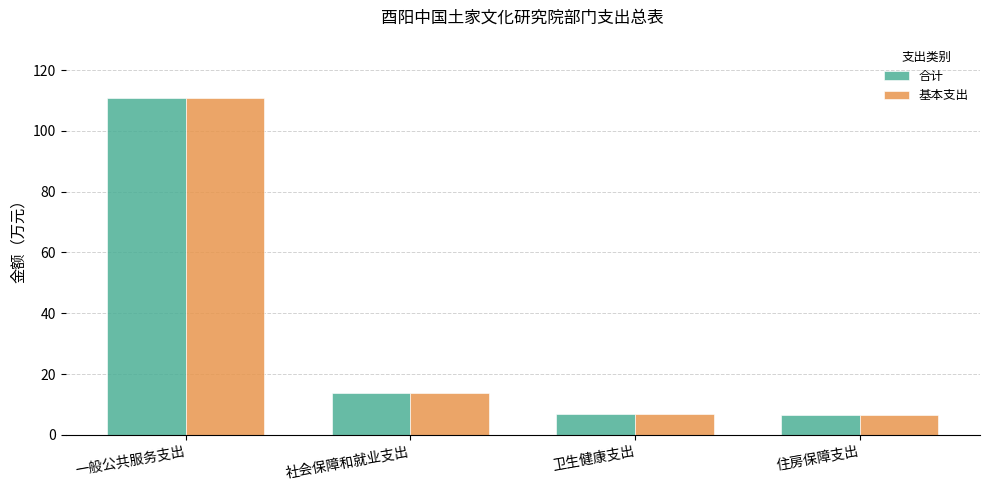

Is it true that 合计 equals 6.6 at 住房保障支出?

True